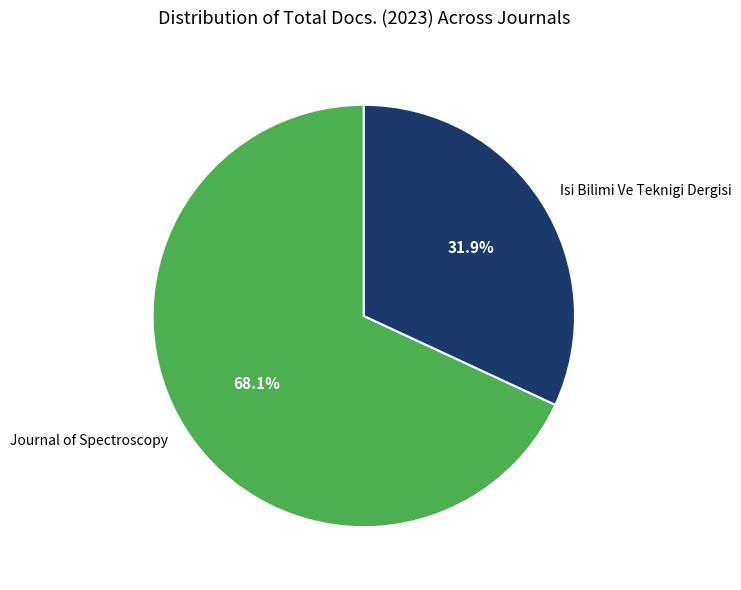

Rank the categories by value from highest to lowest.

Journal of Spectroscopy, Isi Bilimi Ve Teknigi Dergisi